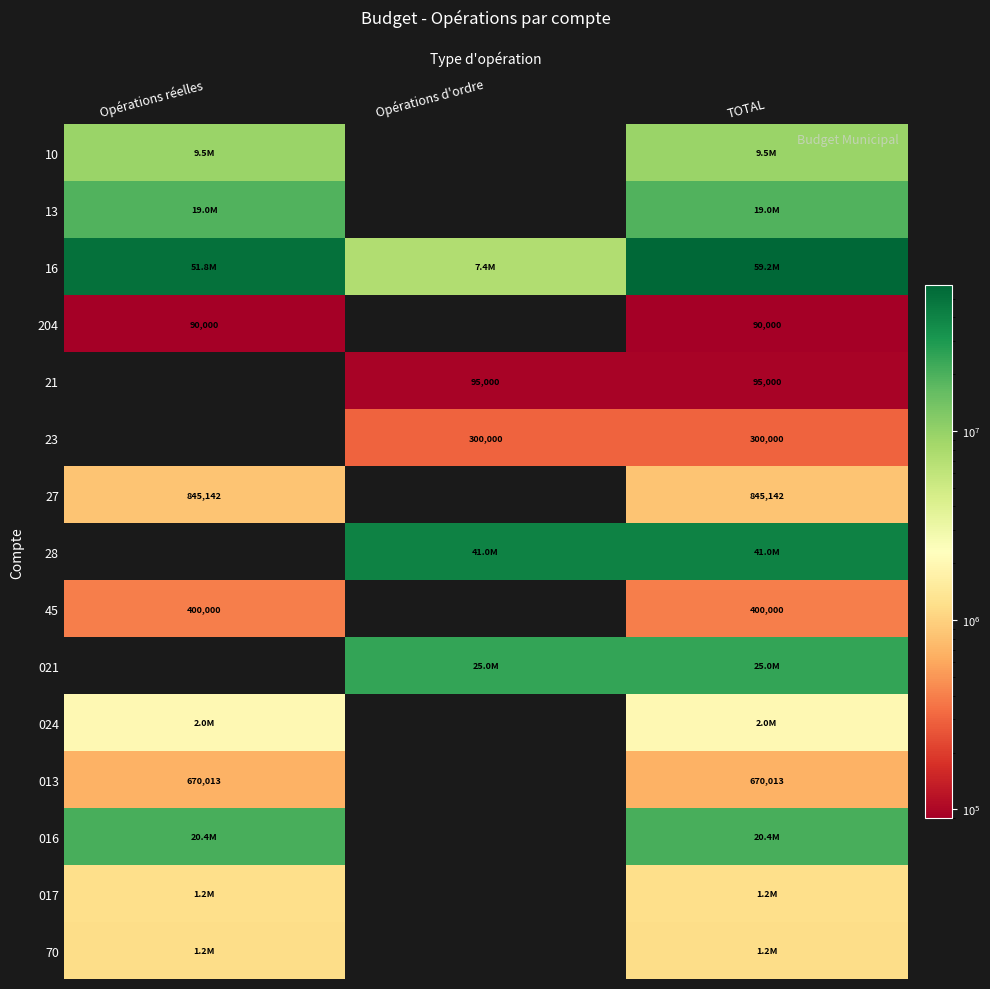

What is the total value across all series at Opérations réelles?

107126968